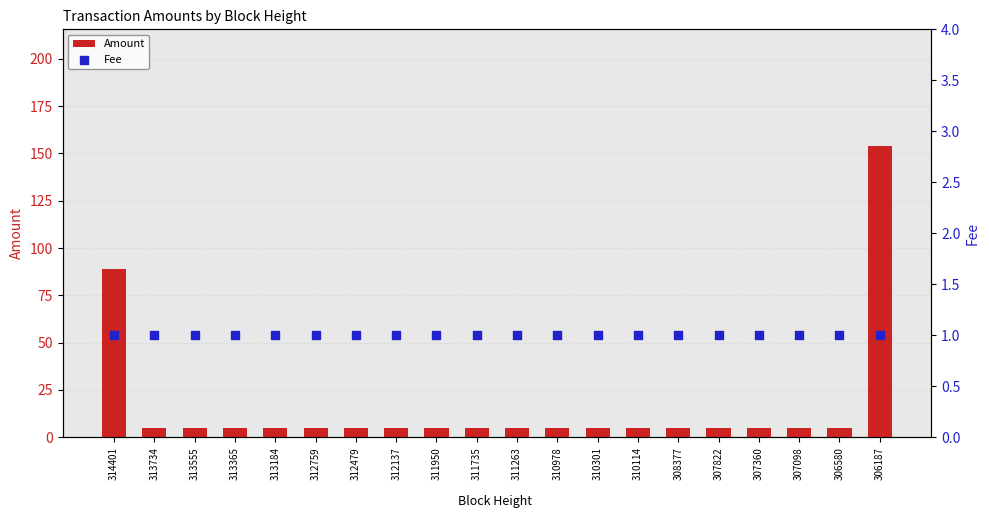

Which series contains the highest Y value?

Amount